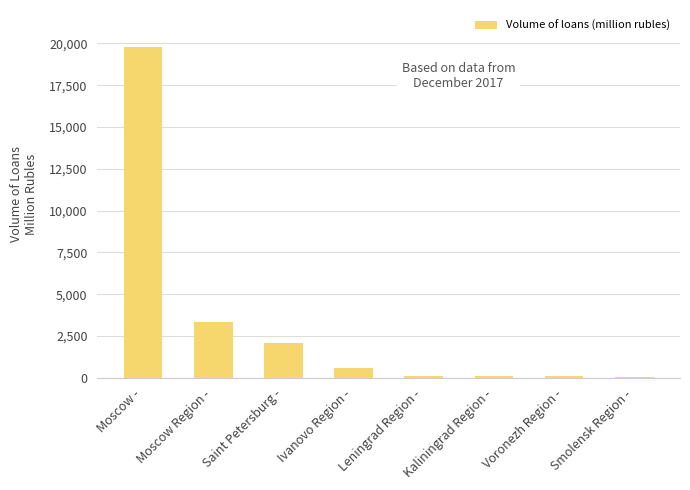

The chart shows a value of 2089 at Saint Petersburg -. True or false?

True